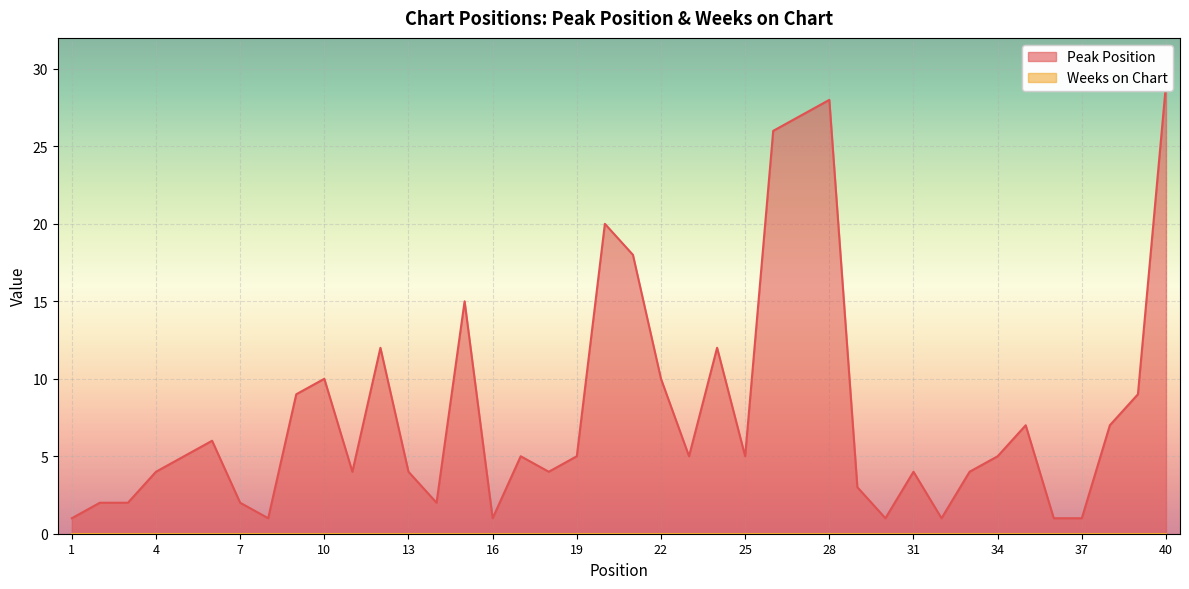

Does the chart display data point markers on the line(s)?

No